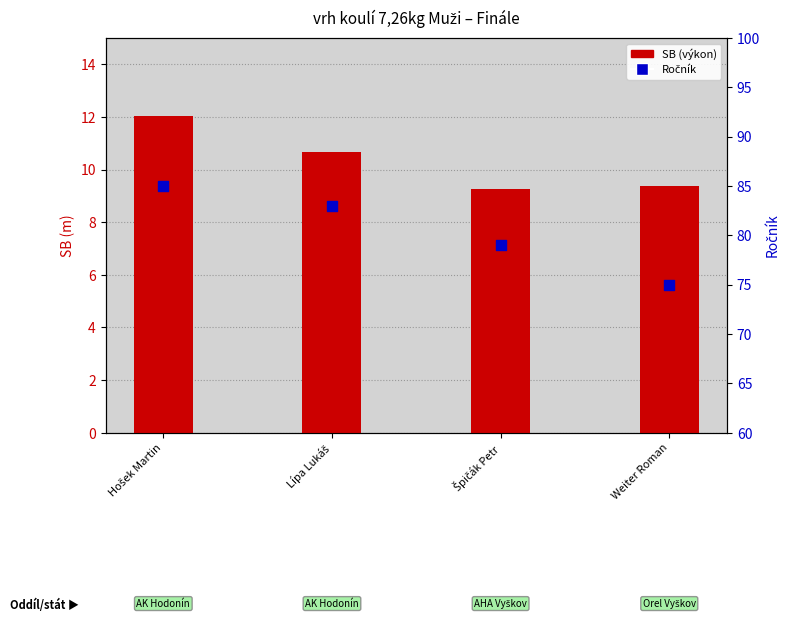

Which series has the largest total across all categories?

Ročník